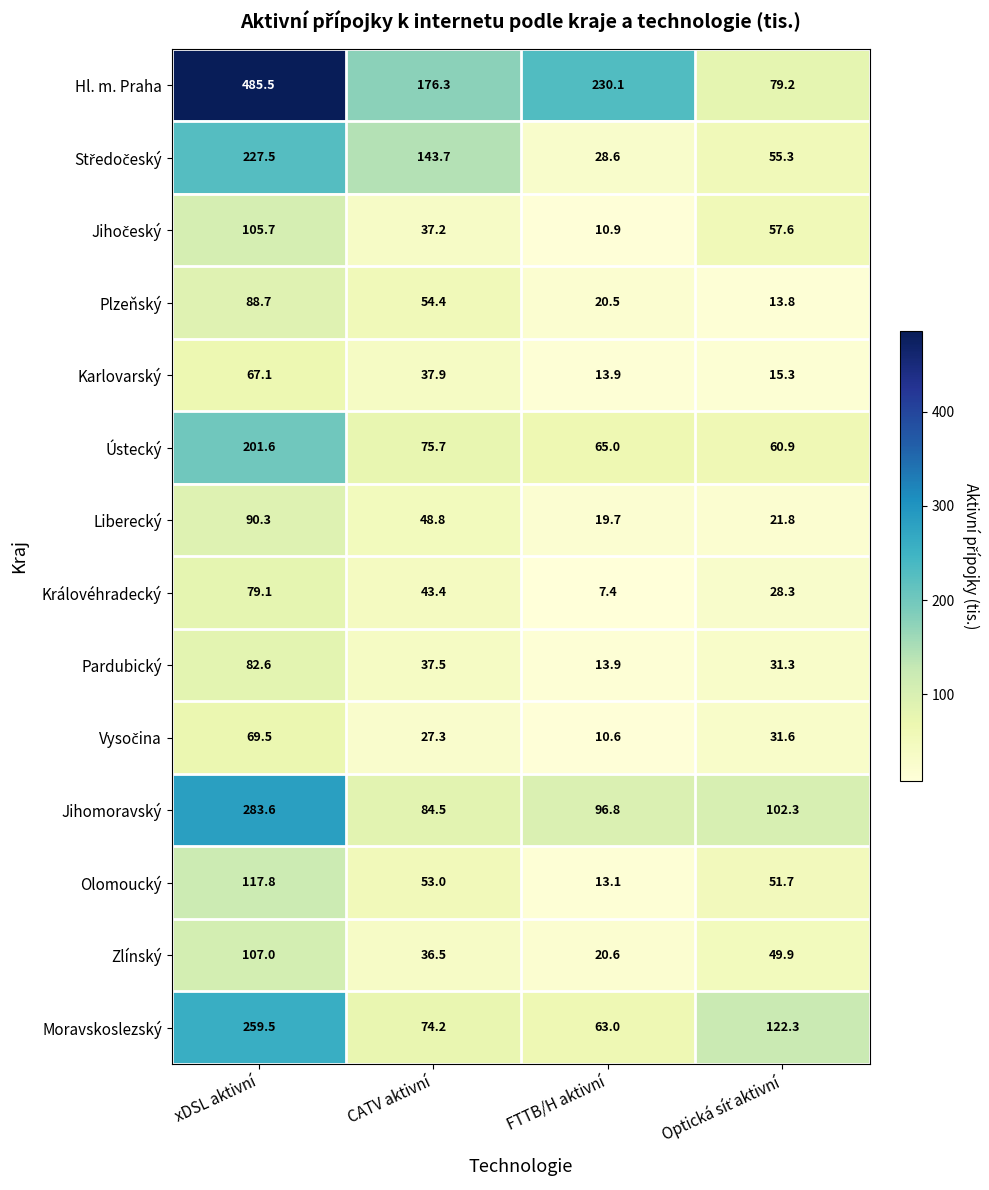

Where does the Zlínský series first go above 49?

xDSL aktivní